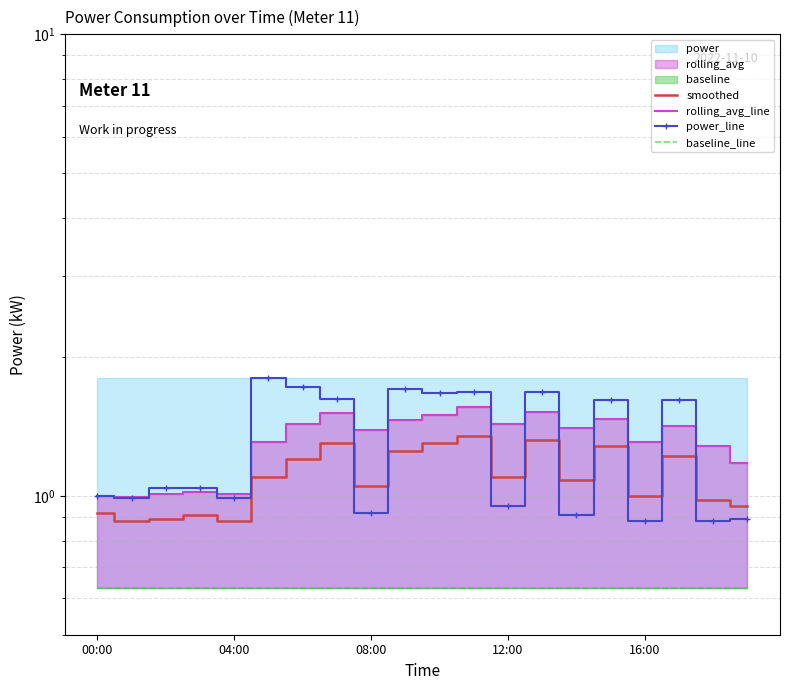

True or false: rolling_avg_line has a value of 1.9 at 08:00.

False